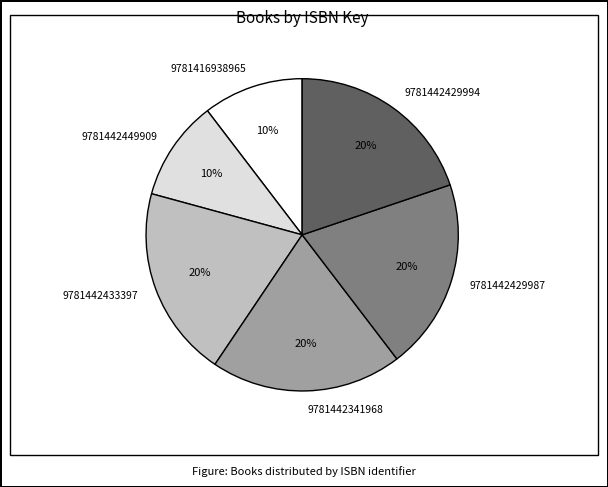

To the nearest percent, what is the average slice percentage?

17%